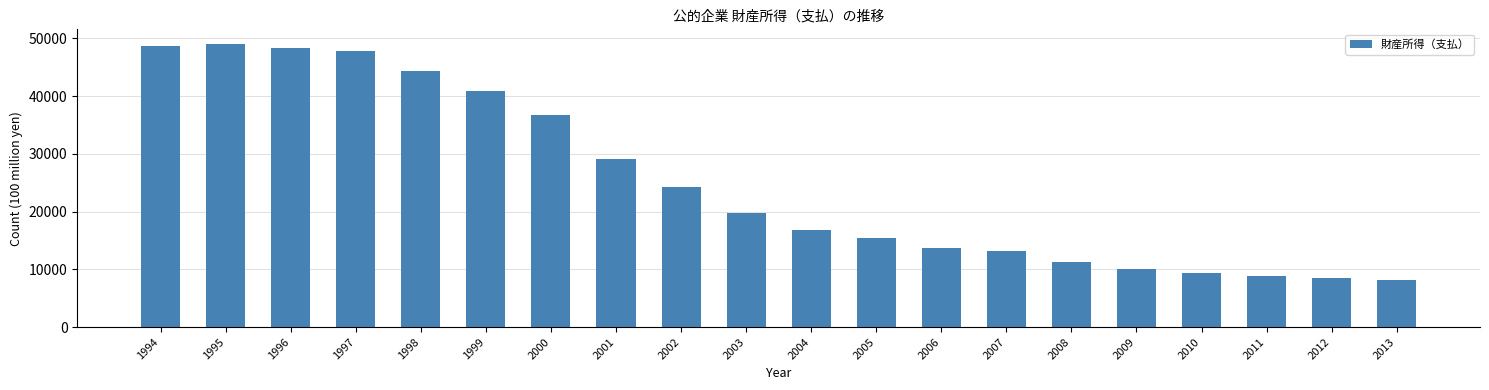

The chart shows a value of 10009.3 at 2009. True or false?

True